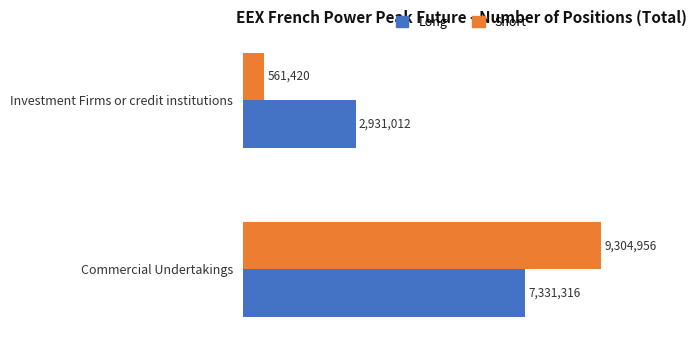

Rank the categories by Long value from highest to lowest.

Commercial Undertakings, Investment Firms or credit institutions